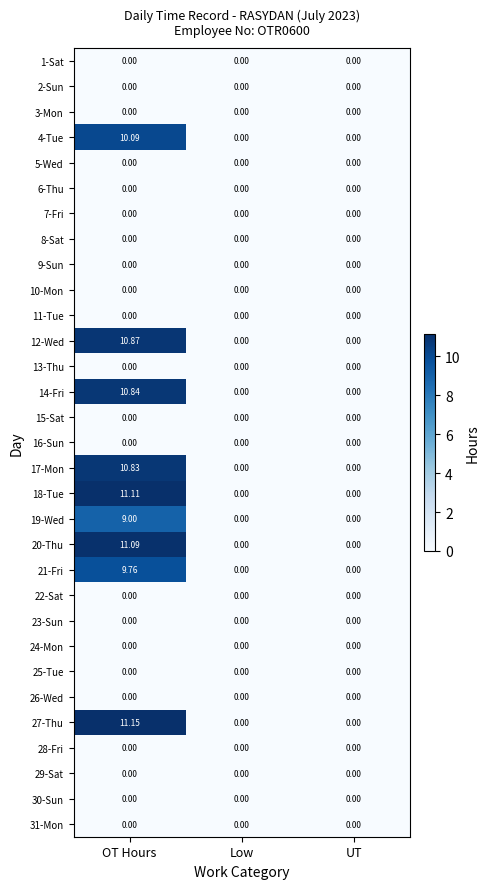

What is the greatest value displayed?

11.2